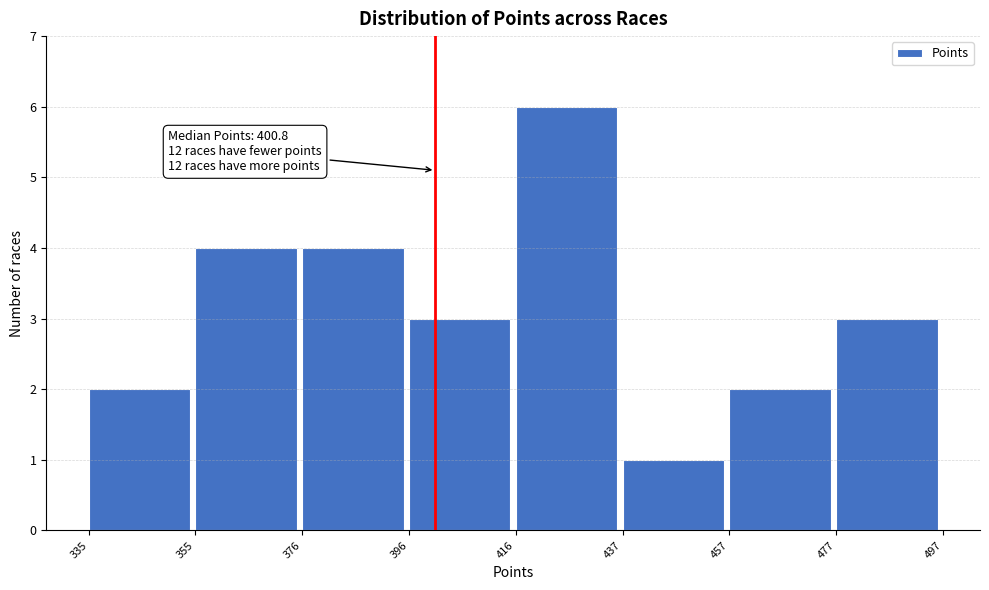

Over which range of the x-axis is the bar tallest?

416 to 437